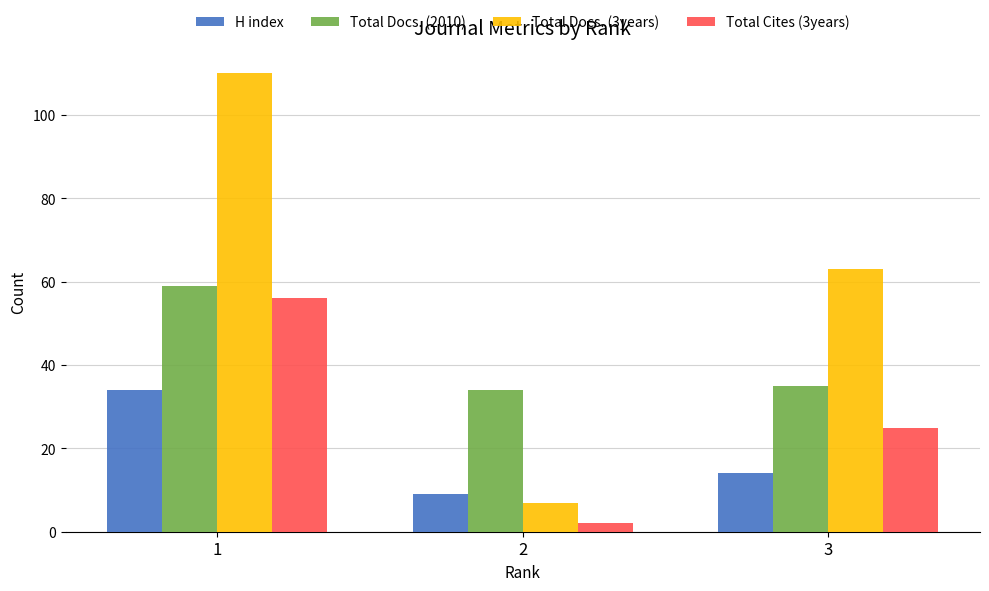

What is the maximum value shown in the chart?

110